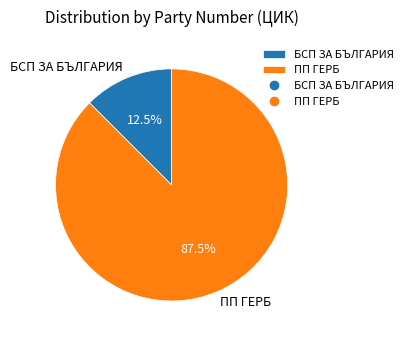

The БСП ЗА БЪЛГАРИЯ slice represents 1% of the pie. True or false?

False